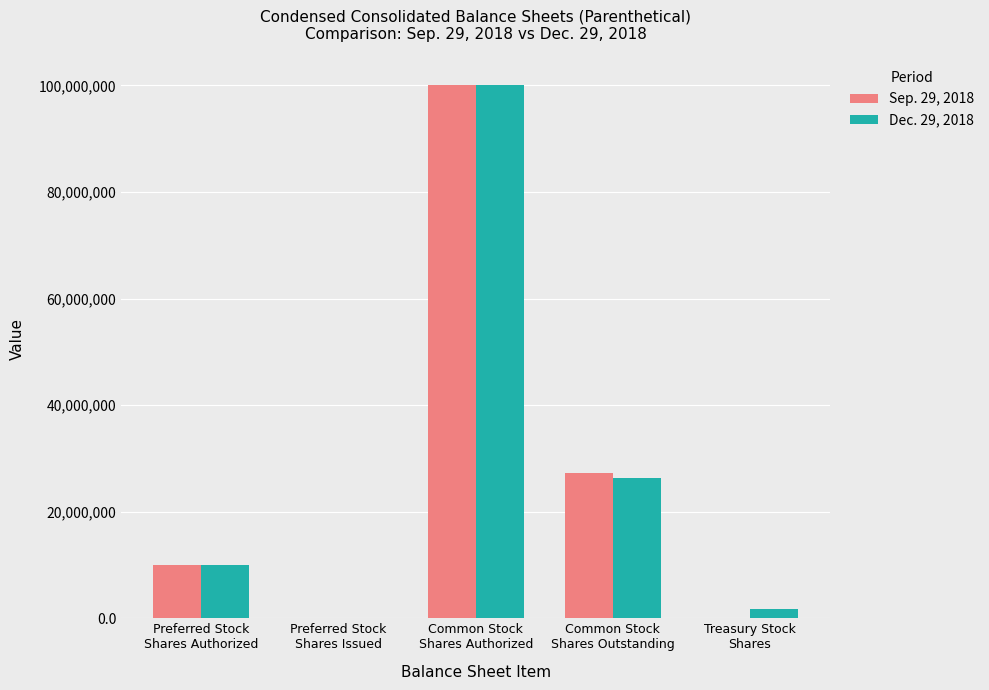

What is the sum of all Dec. 29, 2018 values?

138134156